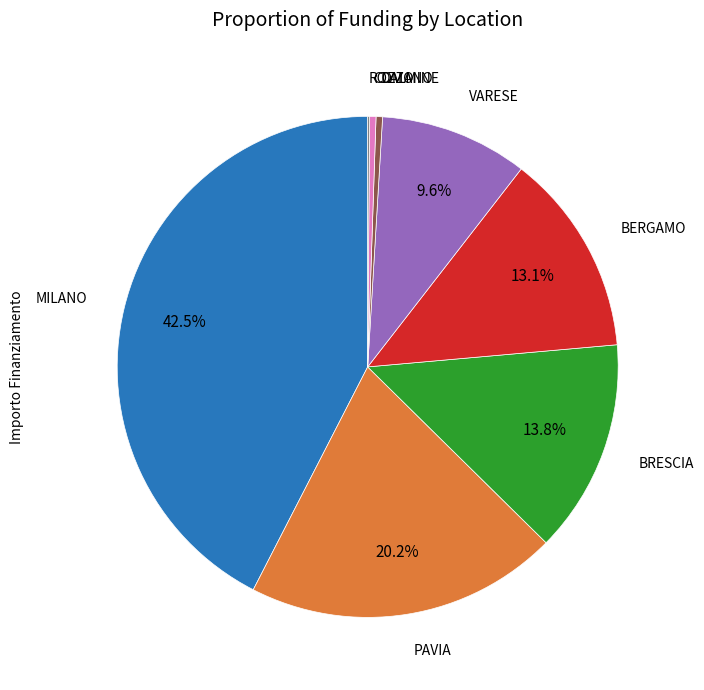

Does any single category account for the majority?

No